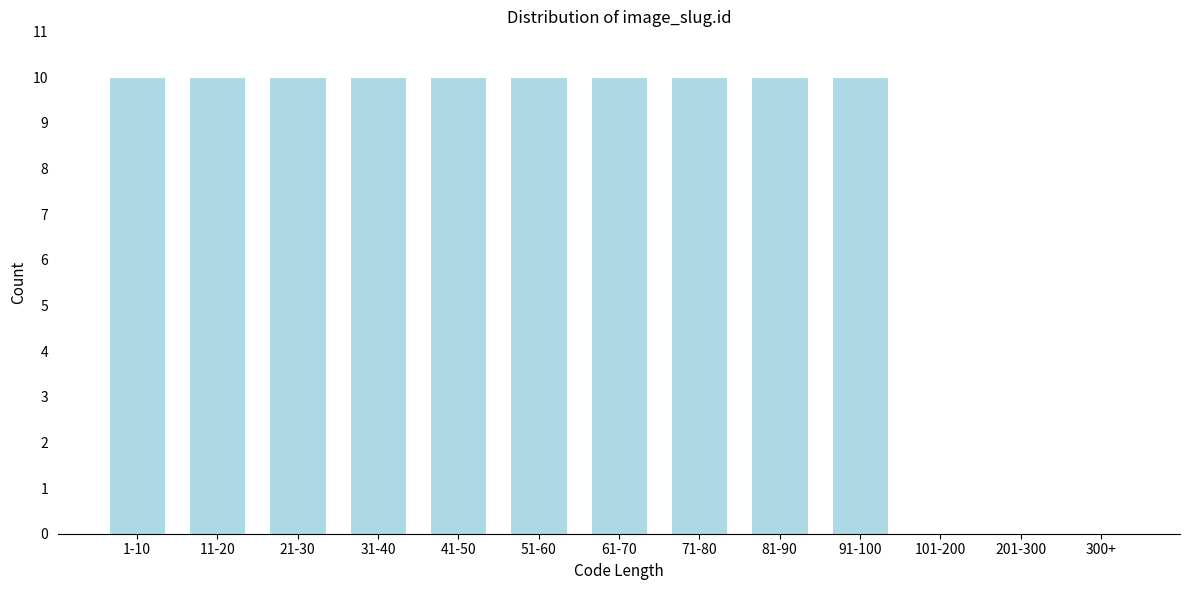

Reading right to left, list all the values displayed in this chart.

300+=0	201-300=0	101-200=0	91-100=10	81-90=10	71-80=10	61-70=10	51-60=10	41-50=10	31-40=10	21-30=10	11-20=10	1-10=10